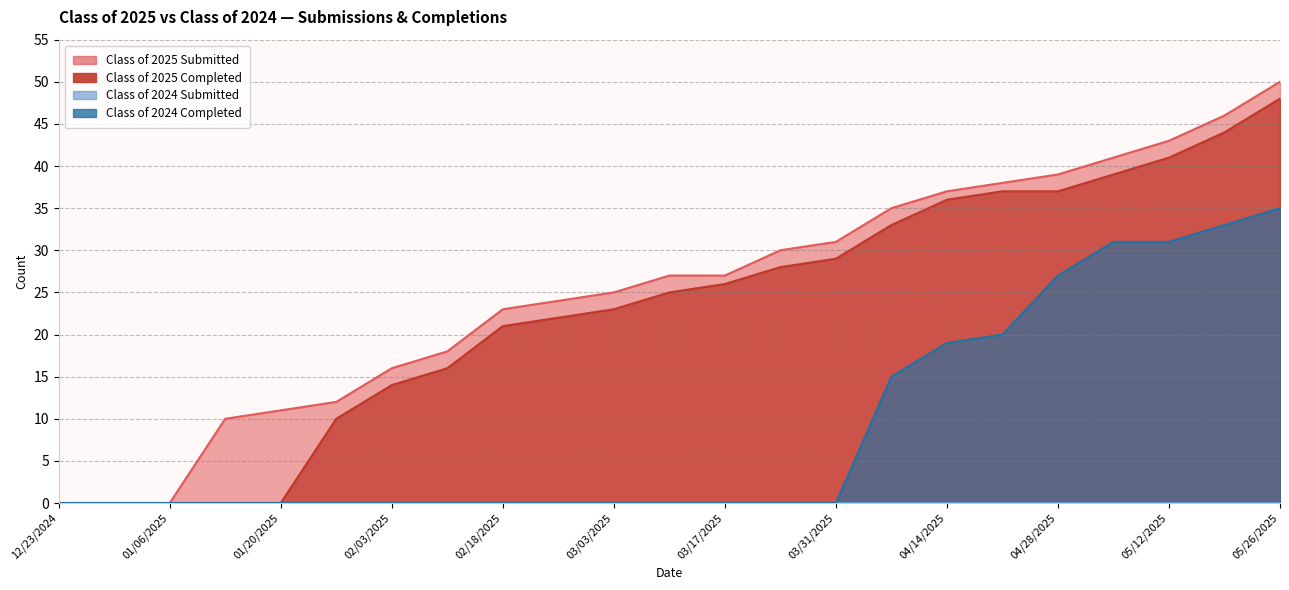

What is the highest value of the Class of 2025 Submitted series?

50